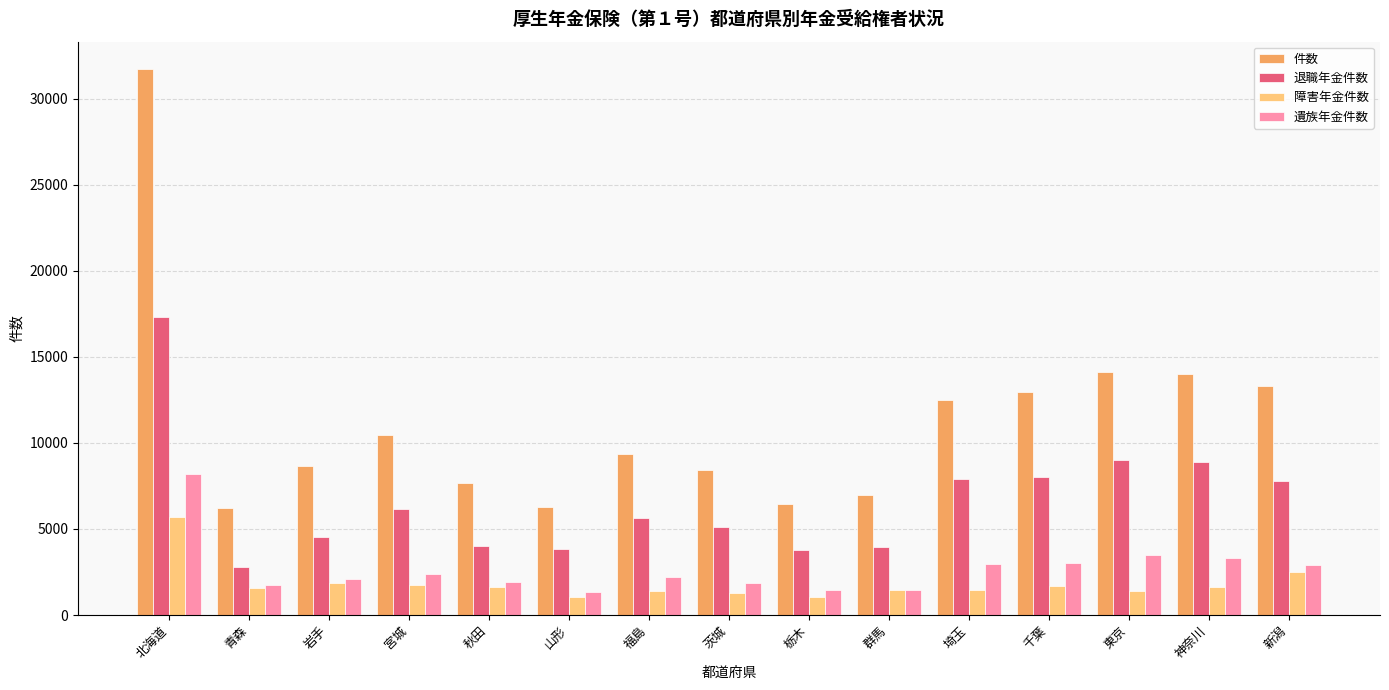

What is the total value across all series at 群馬?

13832